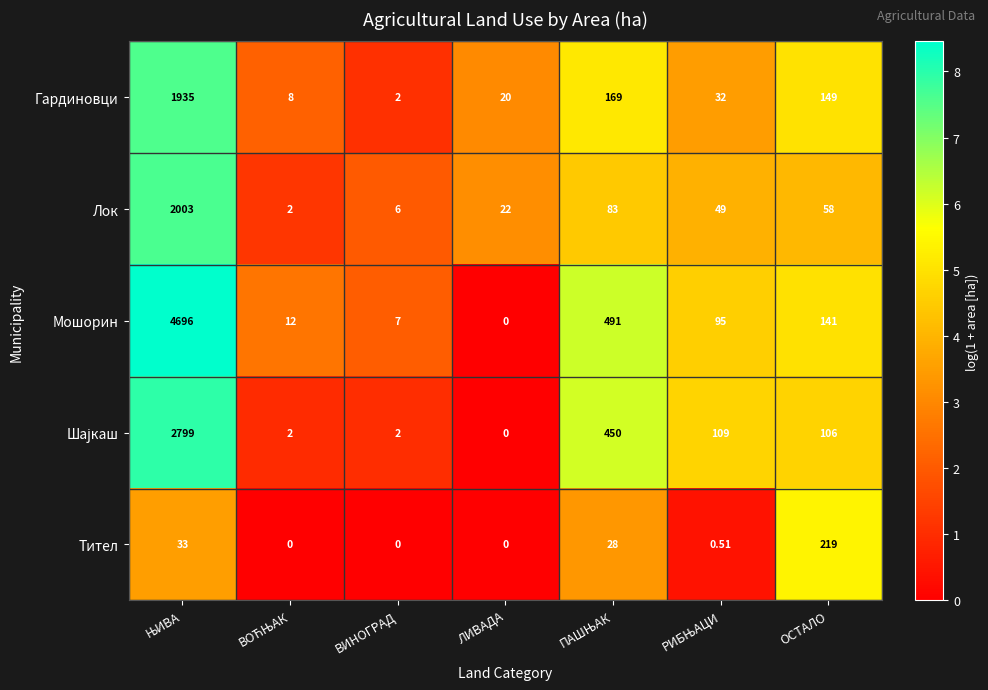

Between ВИНОГРАД and ЛИВАДА, which series saw the biggest shift?

Гардиновци